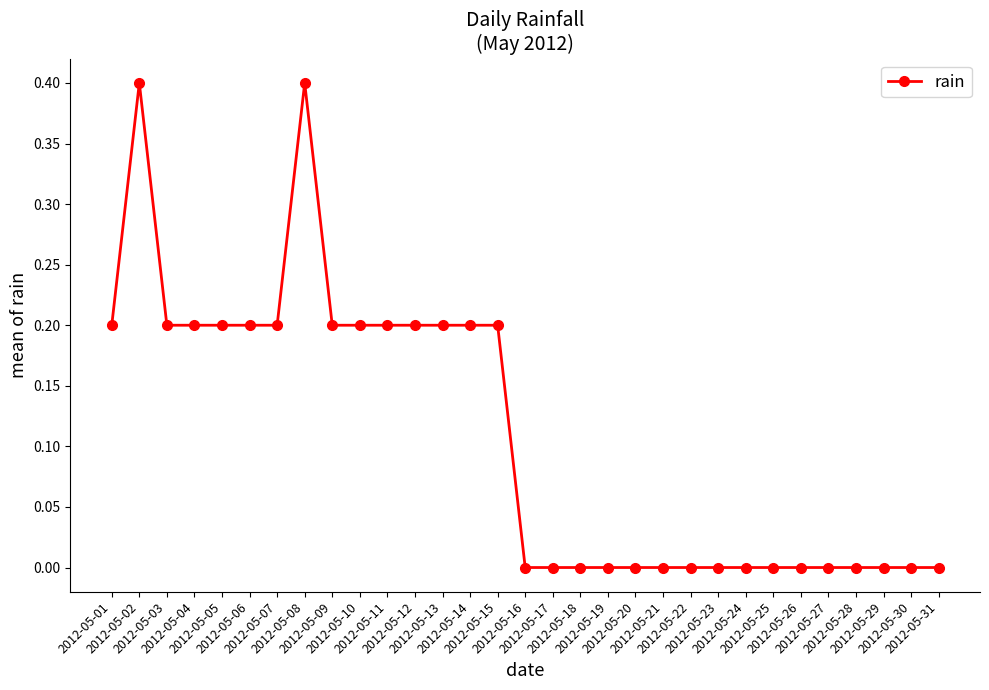

What is the maximum value shown in the chart?

0.4